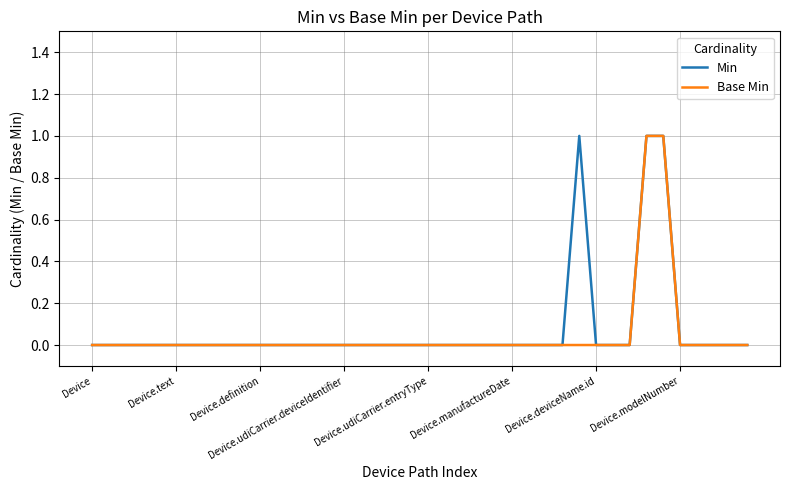

What is the sum of all Min values?

3